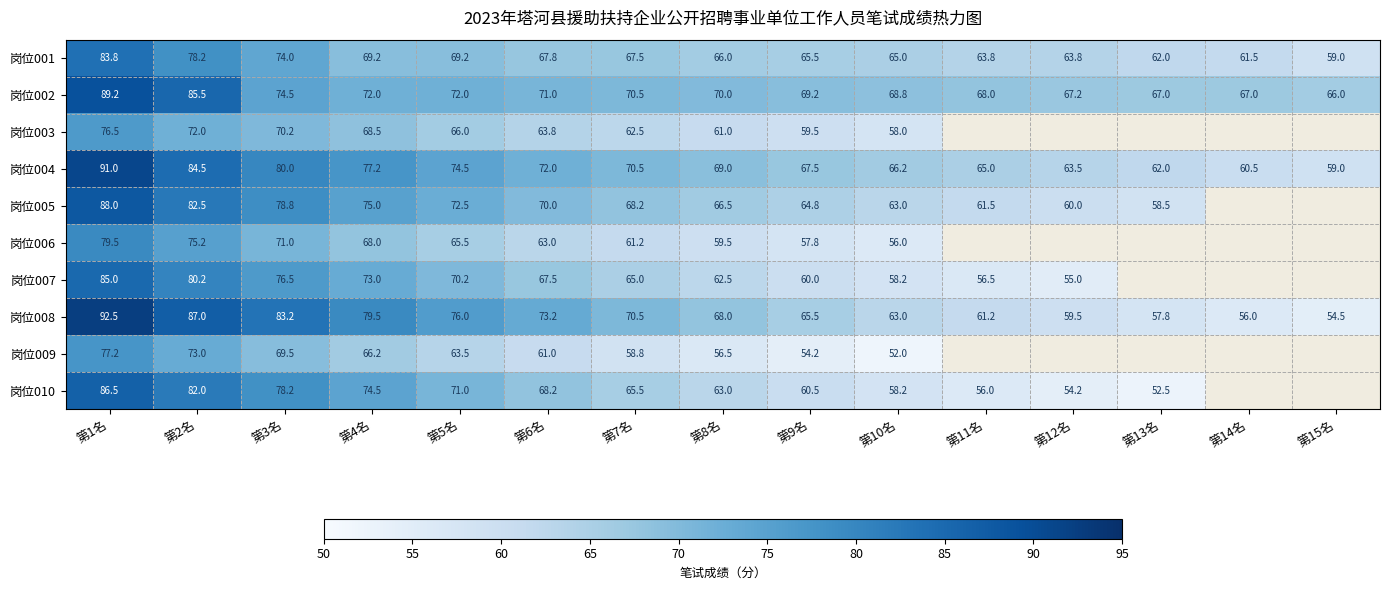

List the labels in order of 岗位008 value, smallest first.

第15名, 第14名, 第13名, 第12名, 第11名, 第10名, 第9名, 第8名, 第7名, 第6名, 第5名, 第4名, 第3名, 第2名, 第1名